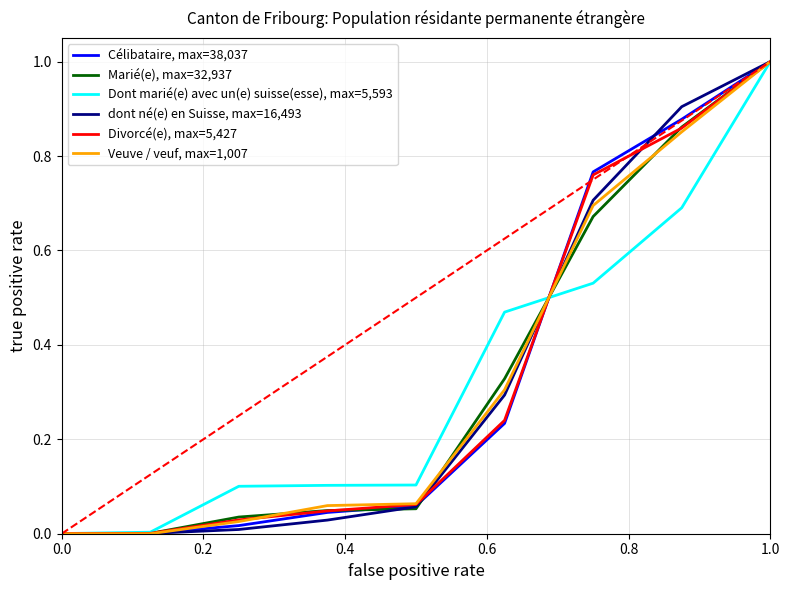

How many lines are shown in the chart?

6